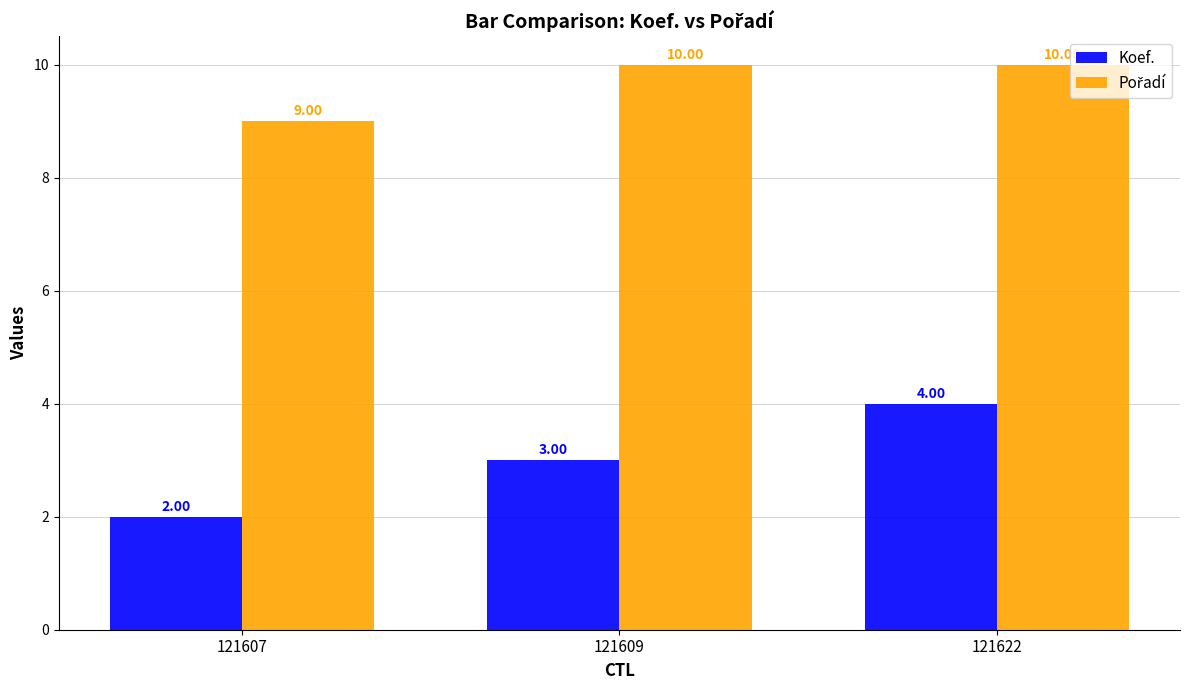

What is the value of the Koef. bar at the 1st from the left?

2